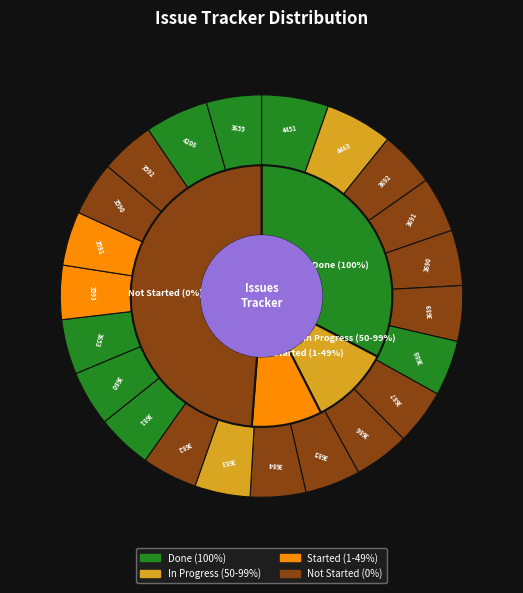

True or false: 3590 accounts for 4% of the total.

True